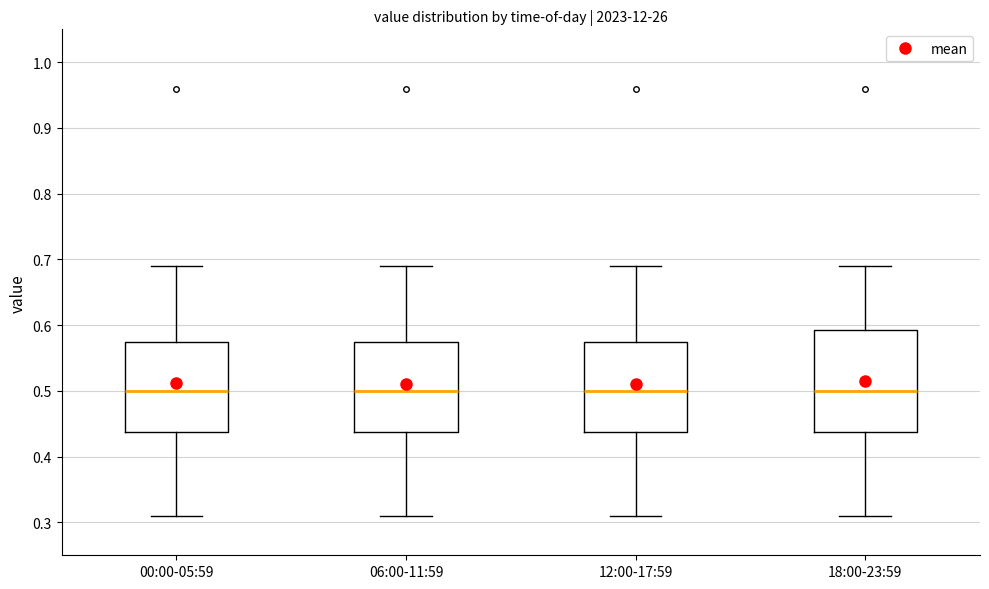

Which box is the tallest, from its lower edge to its upper edge?

18:00-23:59